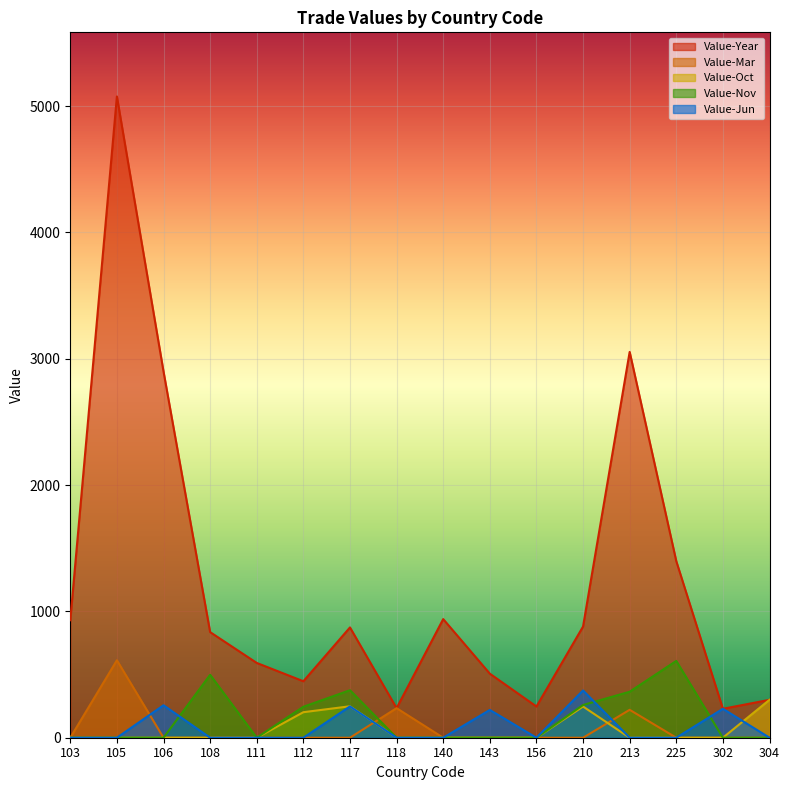

Reading left to right, transcribe all the data shown in this chart.

Value-Year: 103=930	105=5076	106=2899	108=836	111=592	112=447	117=873	118=234	140=939	143=507	156=247	210=880	213=3054	225=1398	302=229	304=300
Value-Mar: 103=0	105=613	106=0	108=0	111=0	112=0	117=0	118=234	140=0	143=0	156=0	210=0	213=221	225=0	302=0	304=0
Value-Oct: 103=0	105=0	106=0	108=0	111=0	112=202	117=249	118=0	140=0	143=0	156=0	210=247	213=0	225=0	302=0	304=300
Value-Nov: 103=0	105=0	106=0	108=498	111=0	112=245	117=376	118=0	140=0	143=0	156=0	210=259	213=364	225=608	302=0	304=0
Value-Jun: 103=0	105=0	106=257	108=0	111=0	112=0	117=248	118=0	140=0	143=220	156=0	210=374	213=0	225=0	302=229	304=0